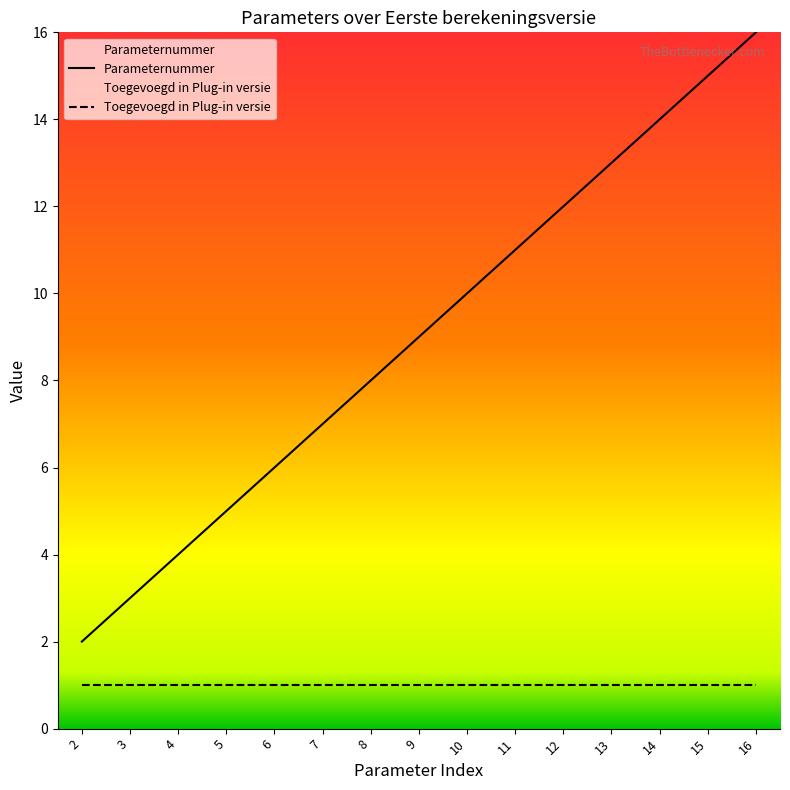

Which category has the highest value across all series?

16